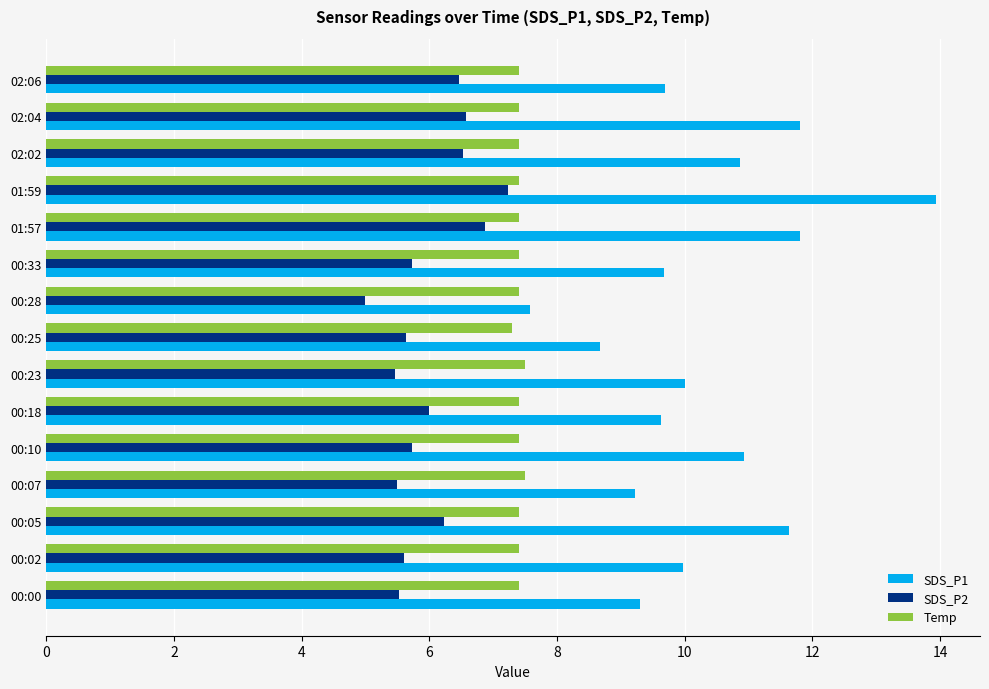

At 02:04, list the series in order from smallest to largest.

SDS_P2, Temp, SDS_P1